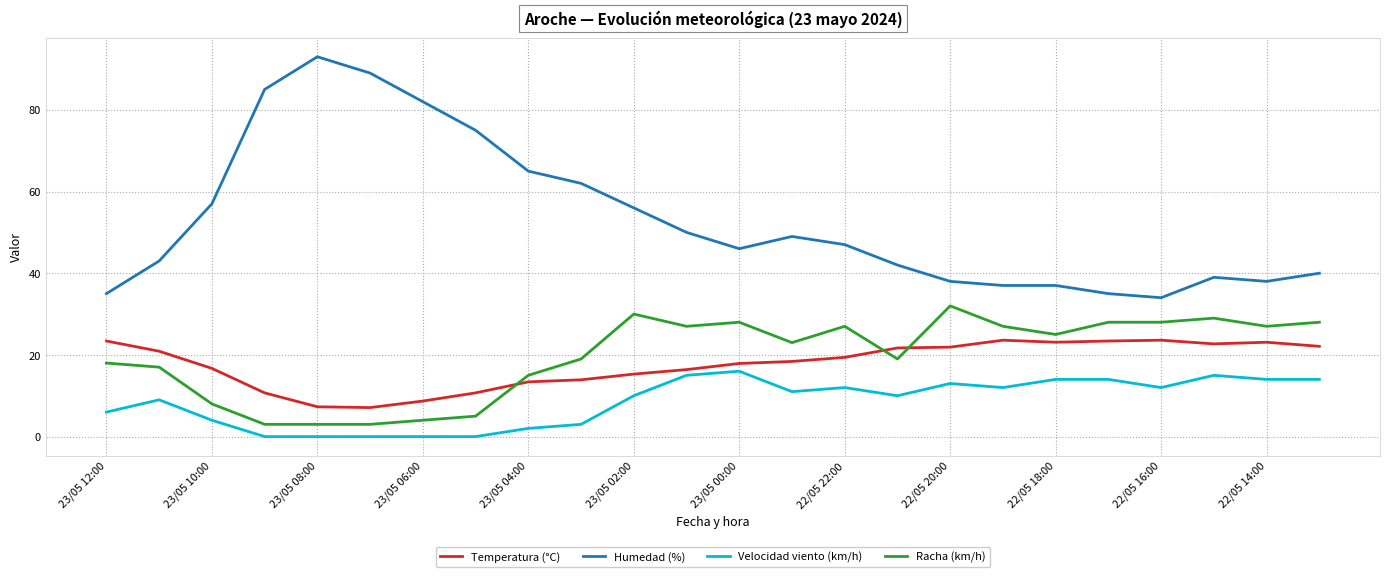

Does the chart have visible grid lines?

Yes